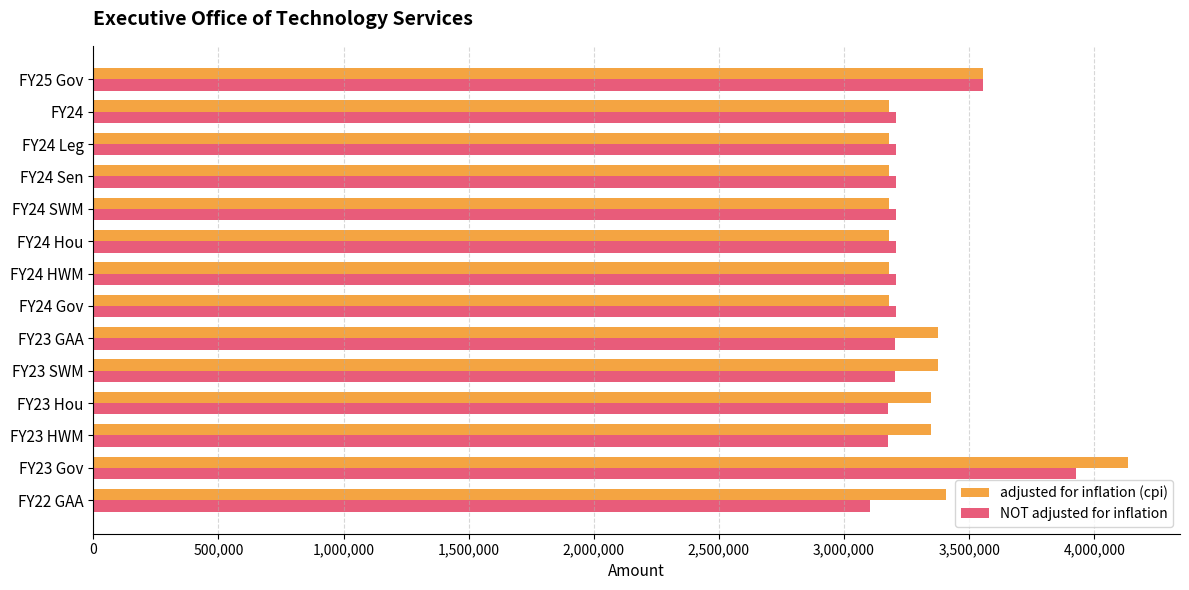

What is the sum of all NOT adjusted for inflation values?

45792300